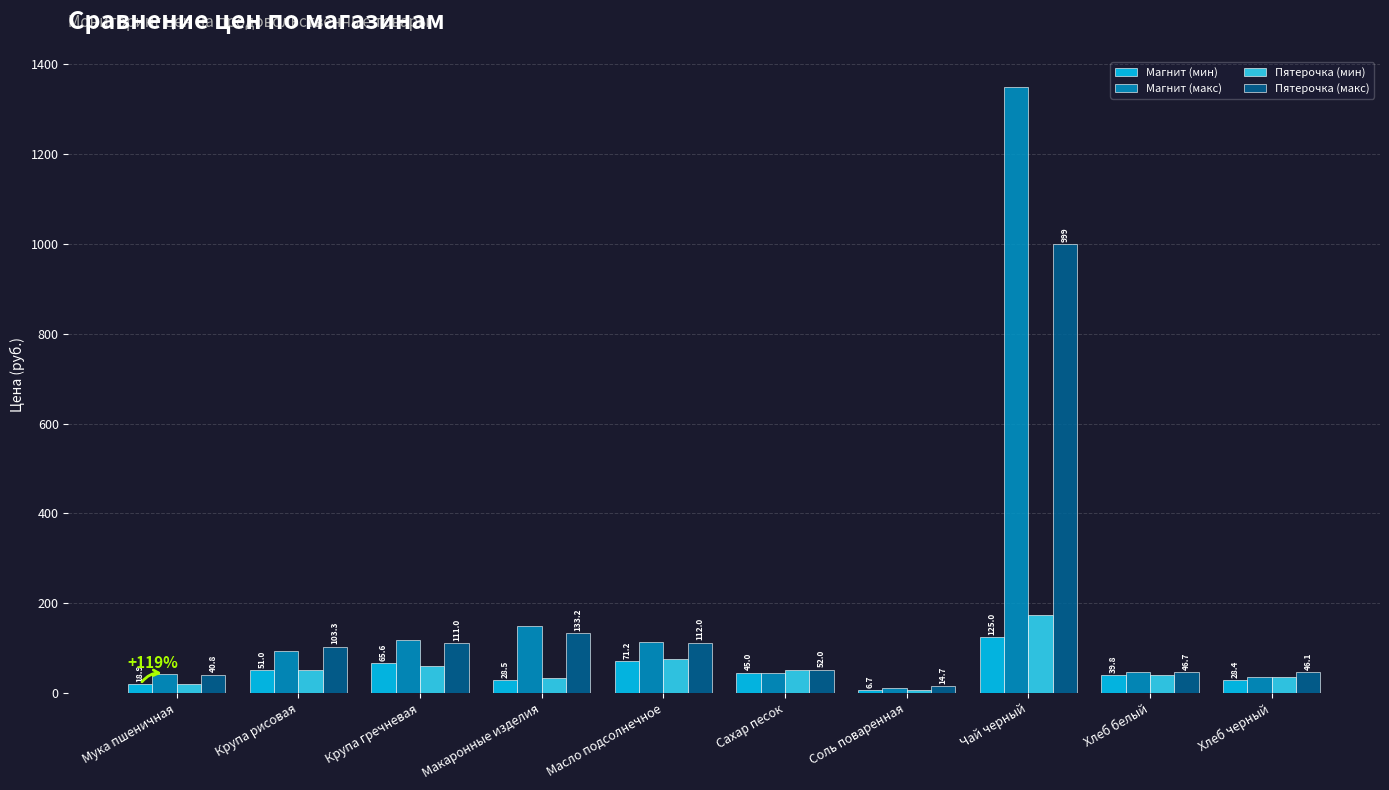

Where is Пятерочка (макс) nearest to the value 506?

Макаронные изделия